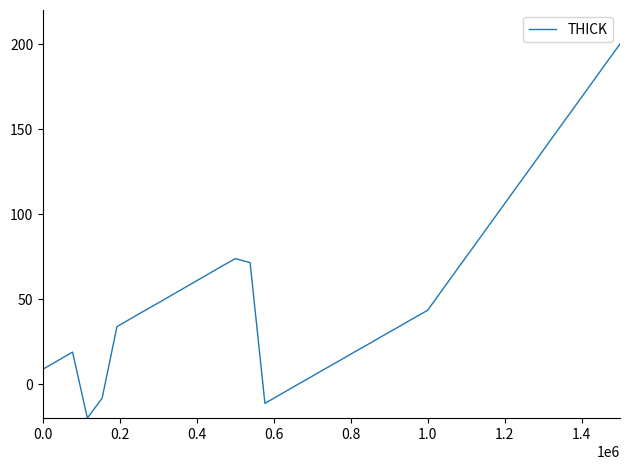

What is the maximum value shown in the chart?

200.0